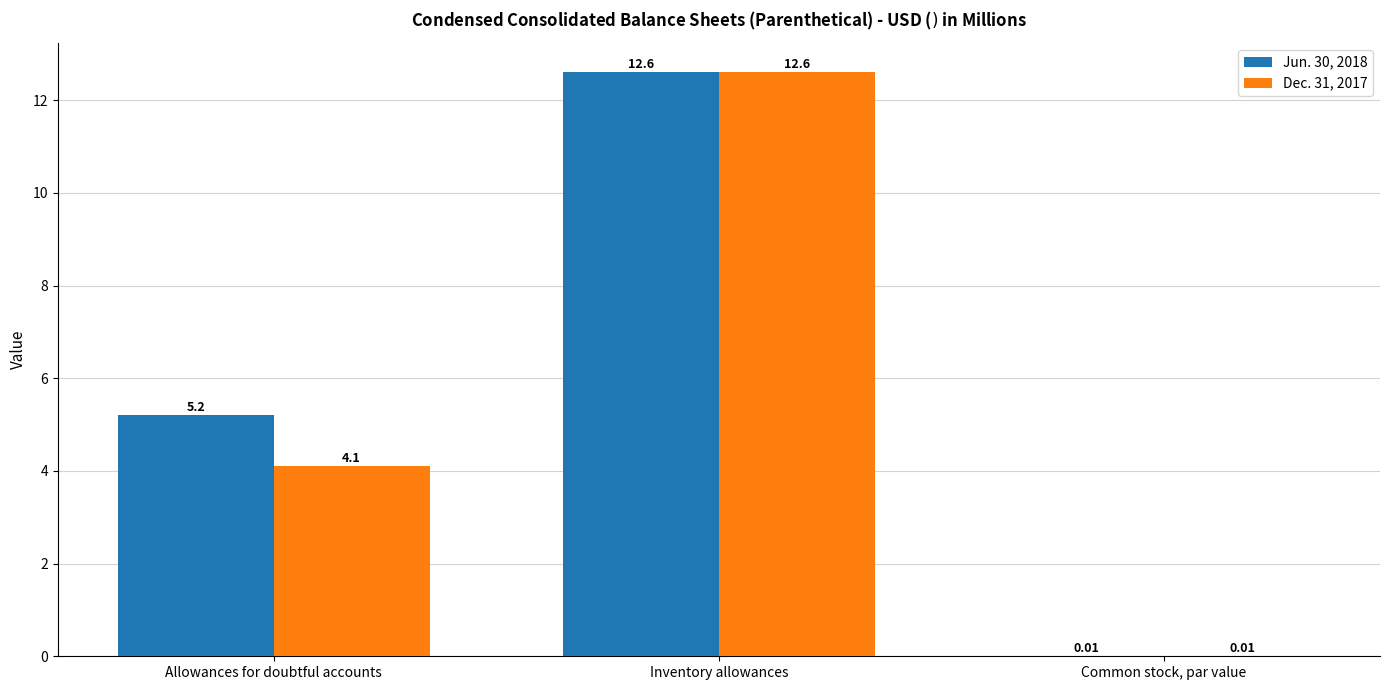

Which series has the largest total across all categories?

Jun. 30, 2018